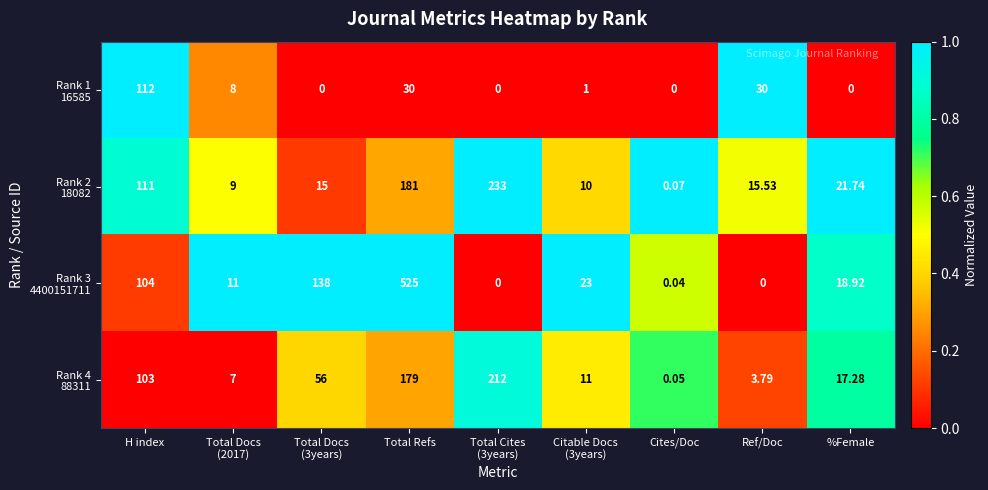

Rank the series at Total Docs (3years) from lowest to highest value.

Rank 1 16585, Rank 2 18082, Rank 4 88311, Rank 3 4400151711